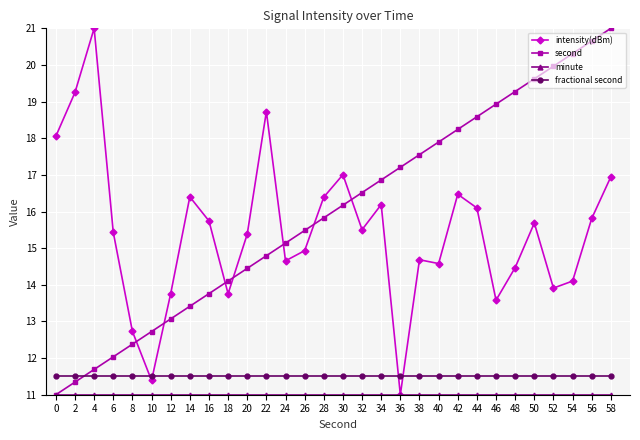

Is the value of intensity(dBm) at 4 greater than the value of fractional second at 56?

Yes